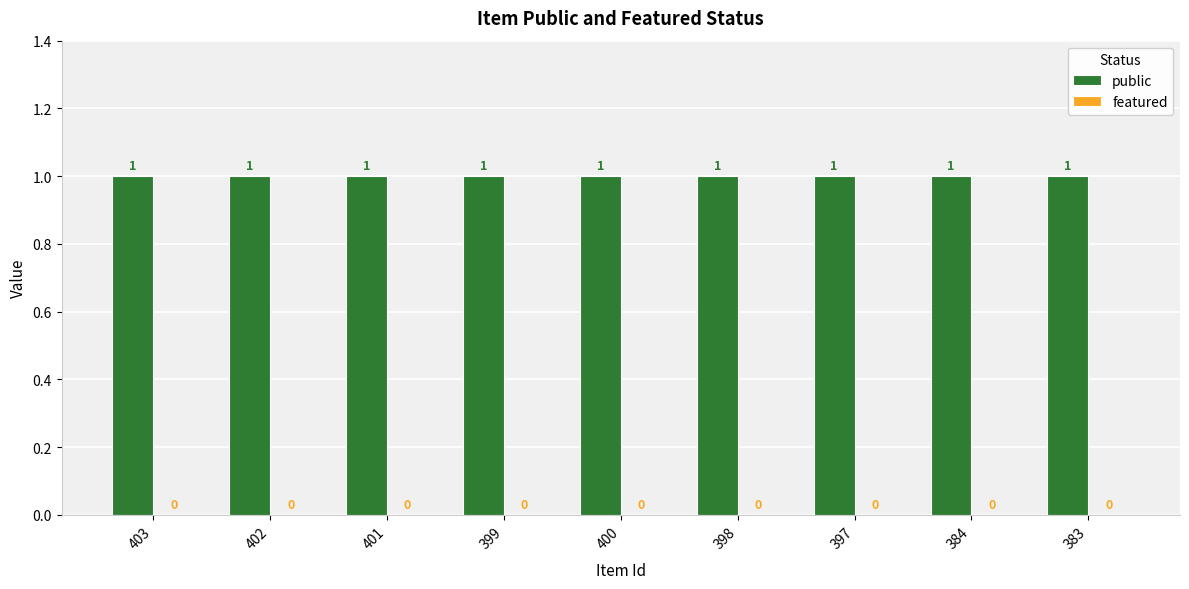

Is the value of featured at 398 greater than the value of public at 400?

No